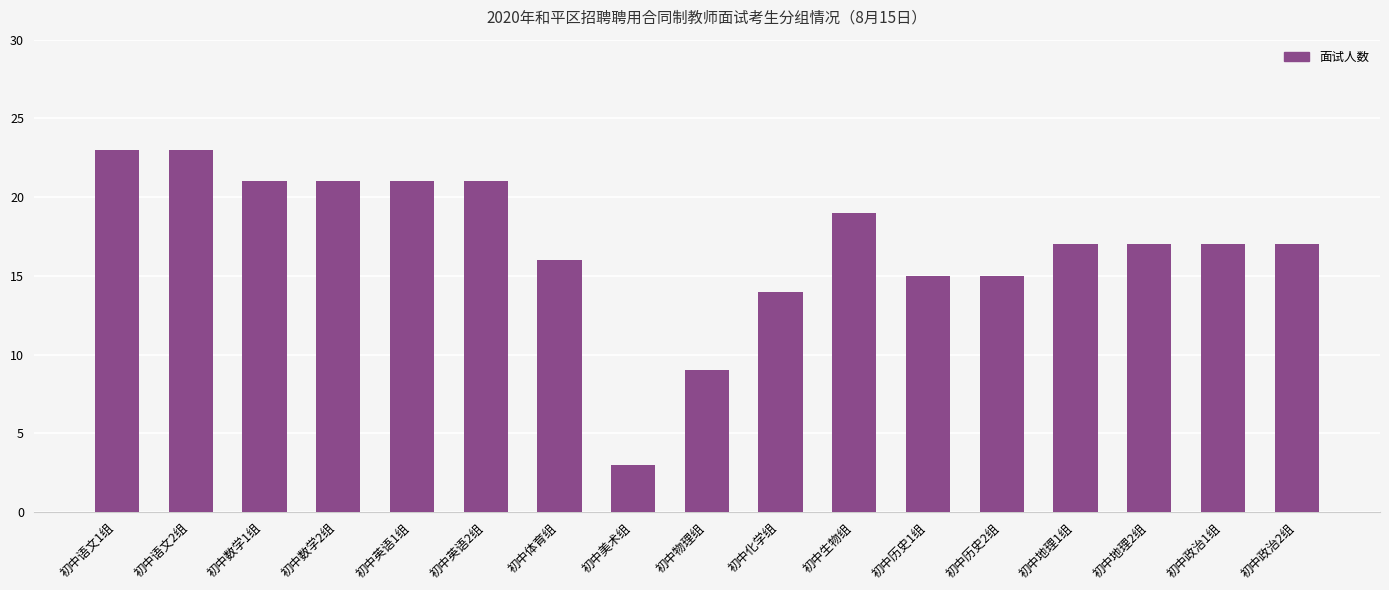

Between 初中地理1组 and 初中语文1组, which is larger?

初中语文1组